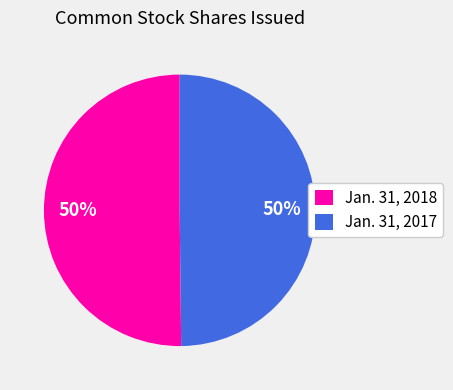

The Jan. 31, 2018 slice represents 40% of the pie. True or false?

False